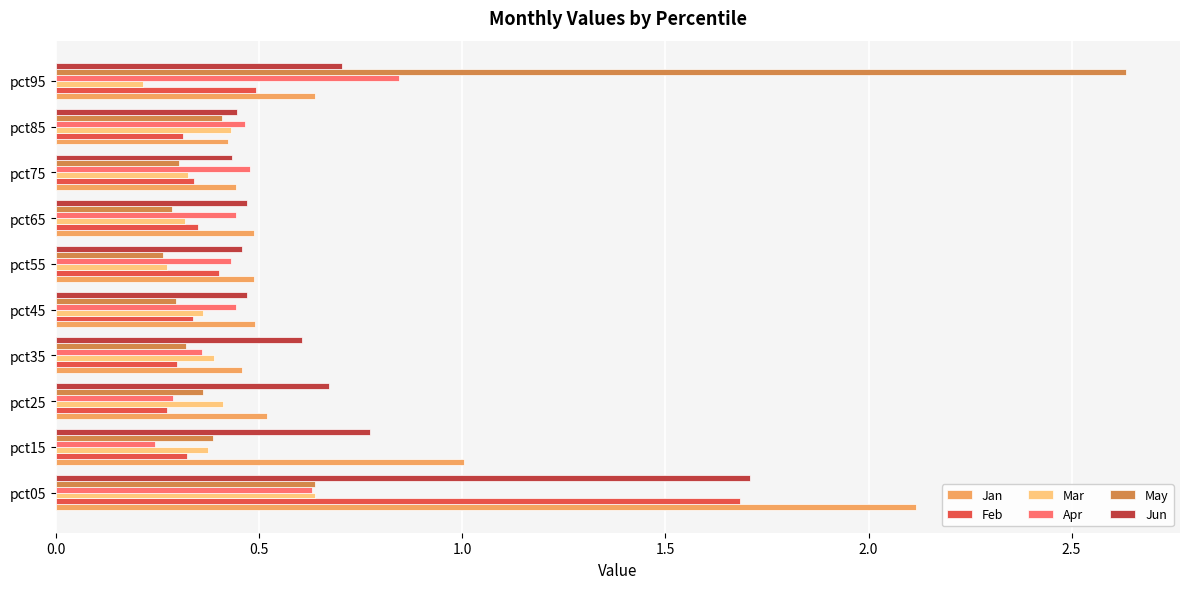

At which category is the sum across all series the highest?

pct05